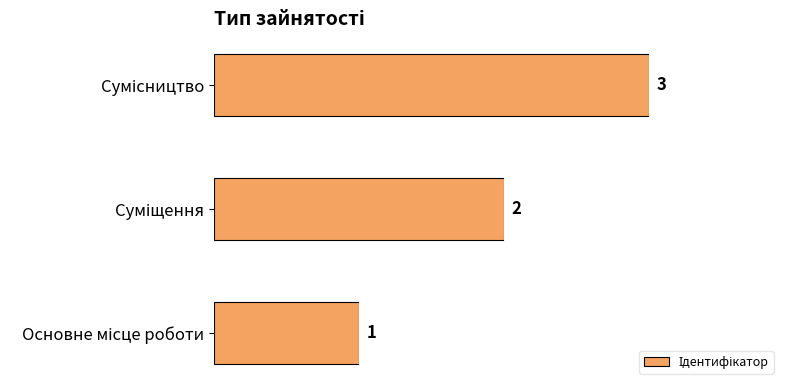

What is the greatest value displayed?

3